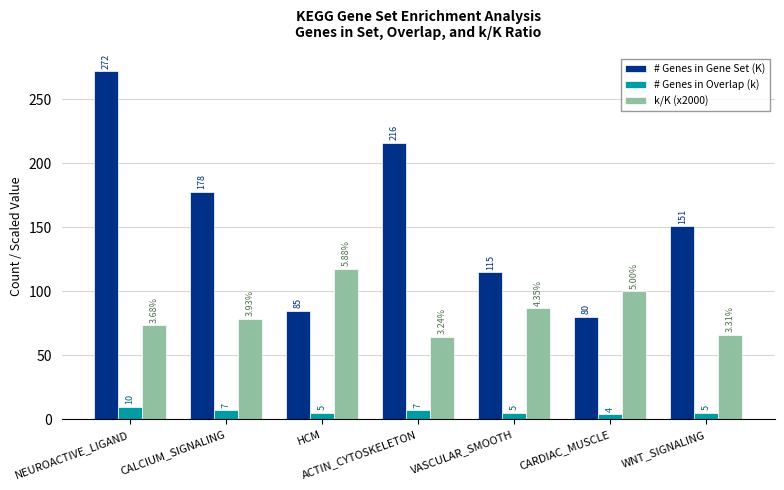

At which label does # Genes in Overlap (k) first exceed 5?

NEUROACTIVE_LIGAND